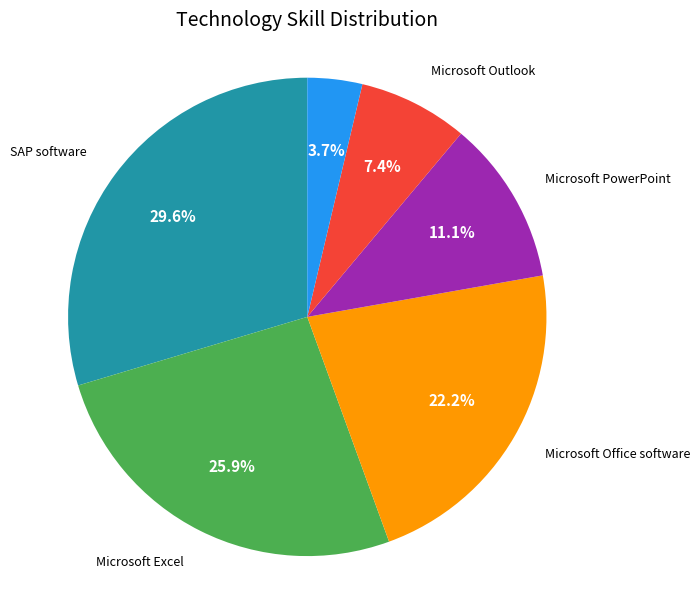

Is there a majority slice in this chart?

No